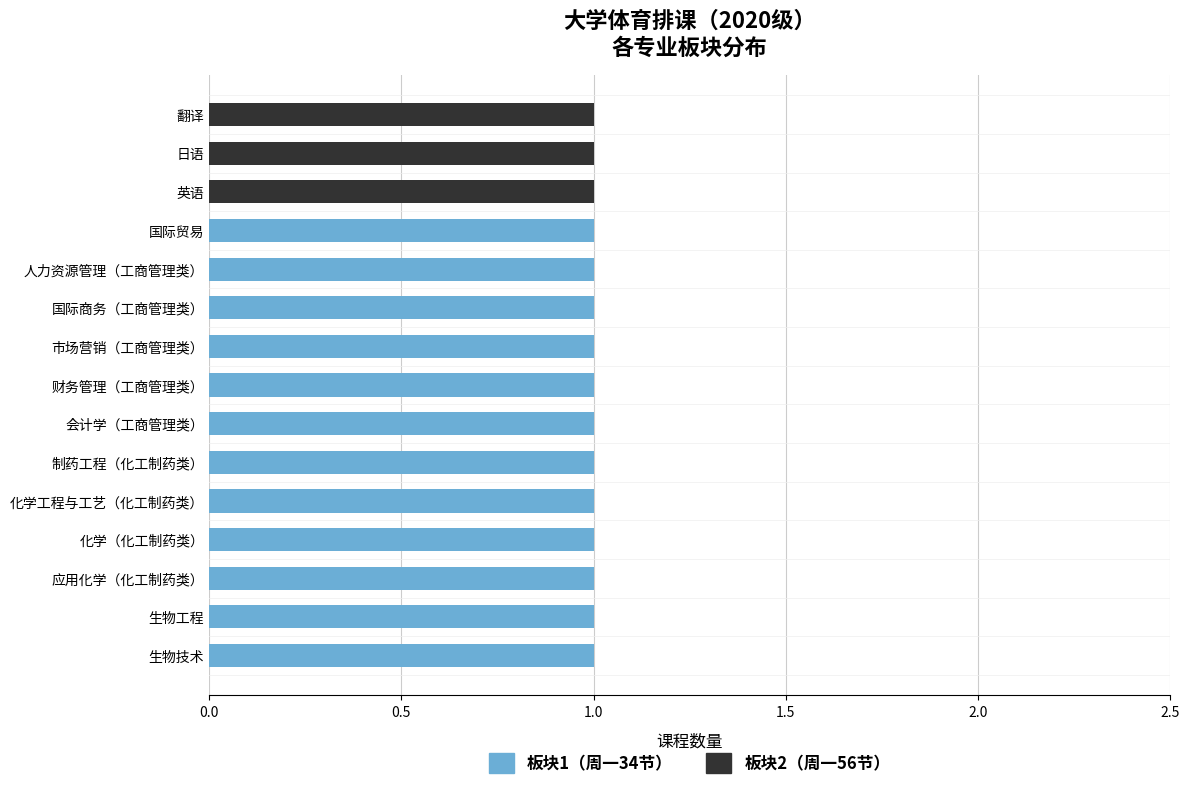

Is it true that 板块1（周一34节） equals 1 at 生物工程?

True